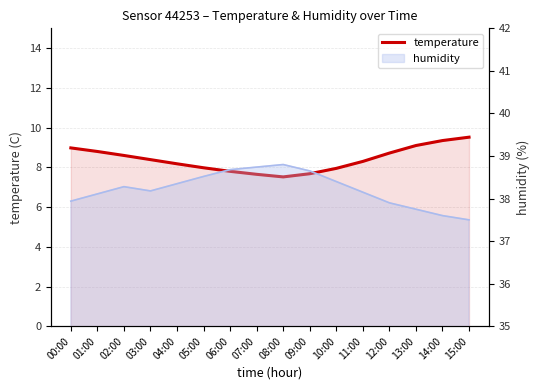

At which category does the chart reach its minimum across all series?

08:00